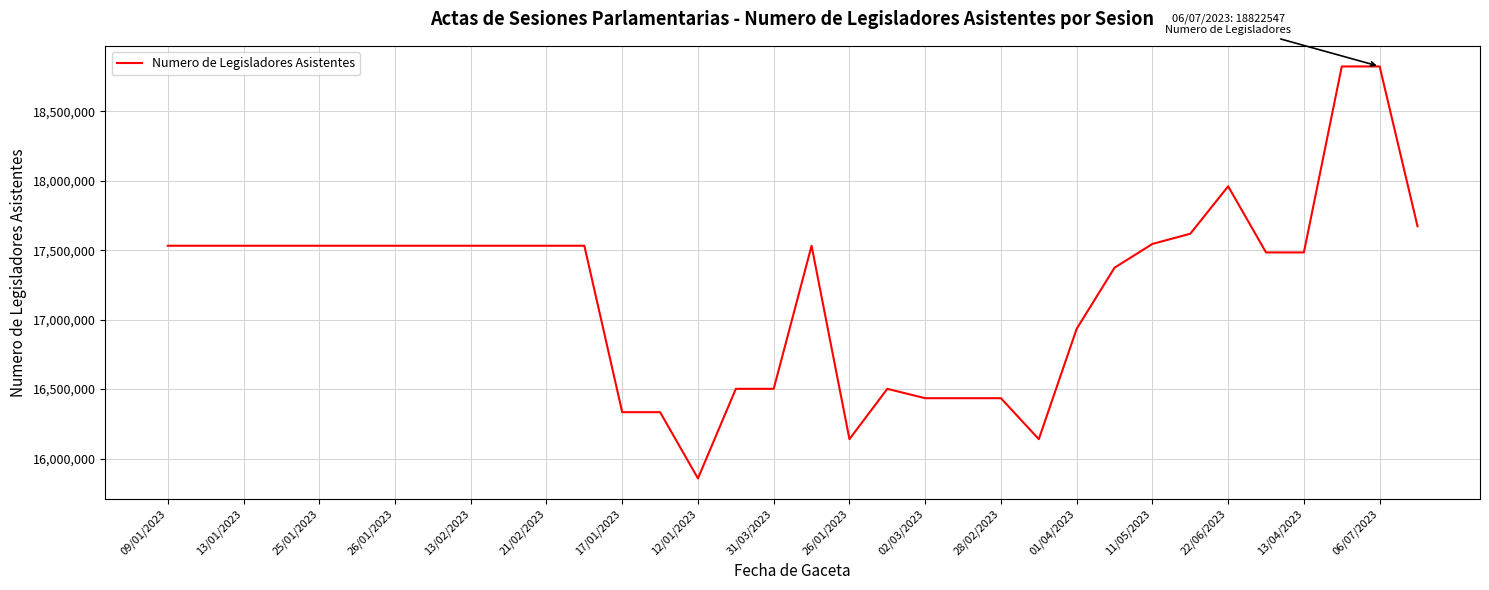

What is the minimum value shown in the chart?

15856947